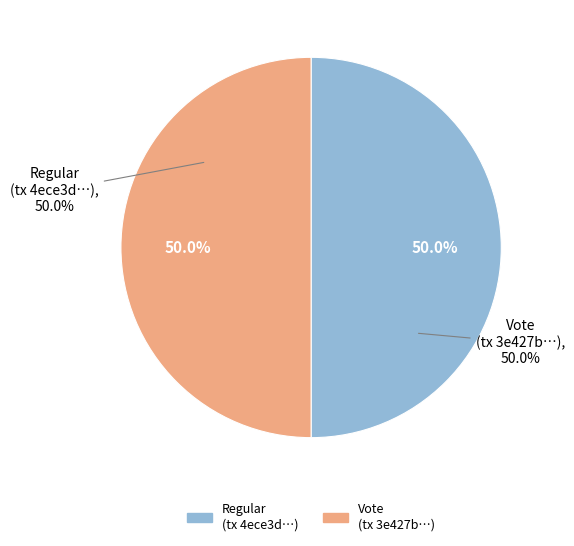

Is Vote the majority of the pie?

Yes